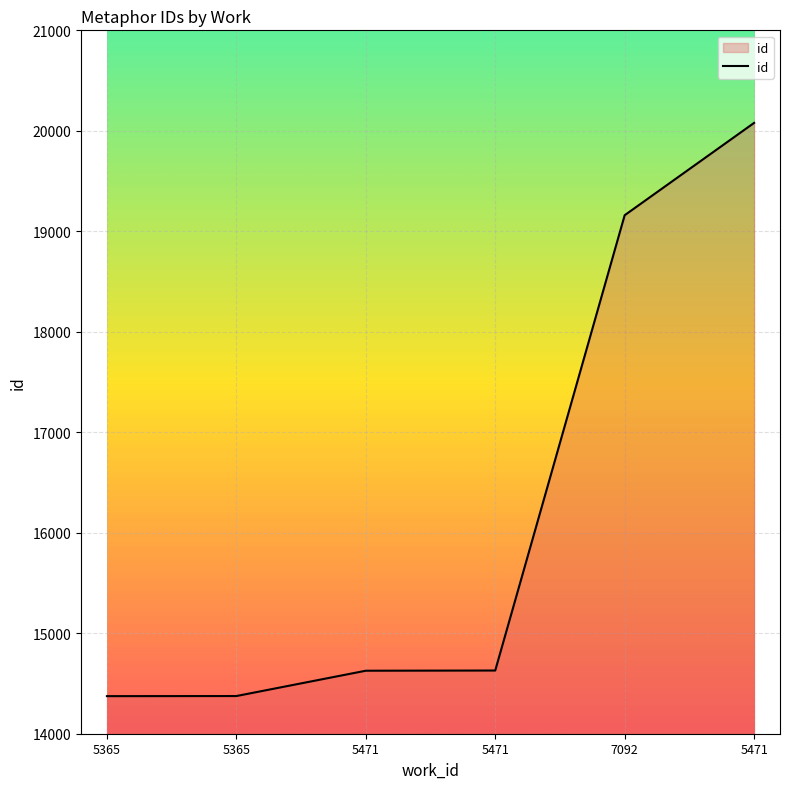

Count the number of data series in this chart.

1